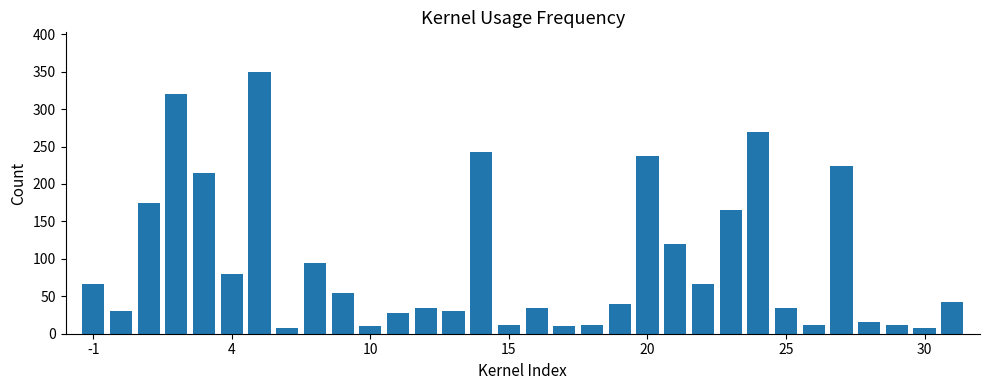

What is the value of the 1st bar from the left?

67